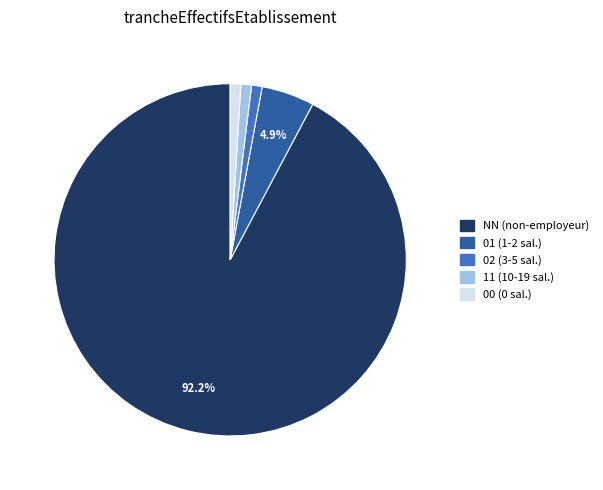

Is there a majority slice in this chart?

Yes